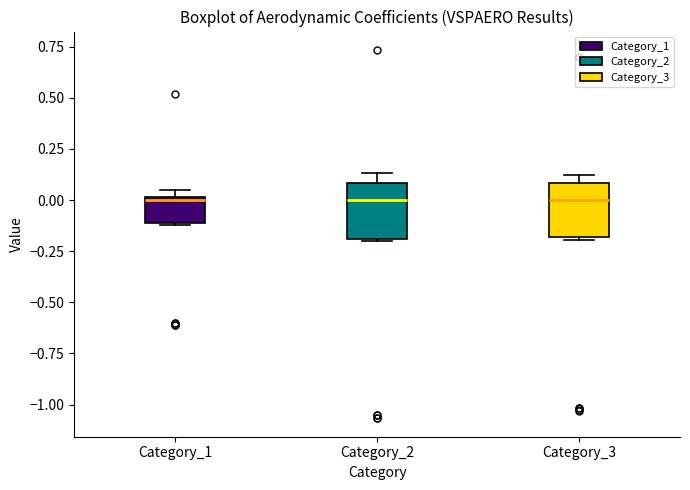

Reading left to right, read every box against the y-axis: the position of its median line, the range the box covers, and the ends of its whiskers. The values are not printed on the chart, so give them approximately, as read against the axis.

Category_1: median 0.00 (just below the box's upper edge), box -0.10 to 0.00, whiskers -0.10 to 0.05
Category_2: median 0.00, box -0.20 to 0.10, whiskers -0.20 to 0.15
Category_3: median 0.00, box -0.20 to 0.10, whiskers -0.20 to 0.10 (just above the box's upper edge)